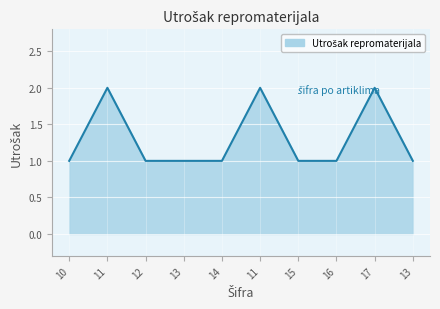

How many lines are shown in the chart?

1